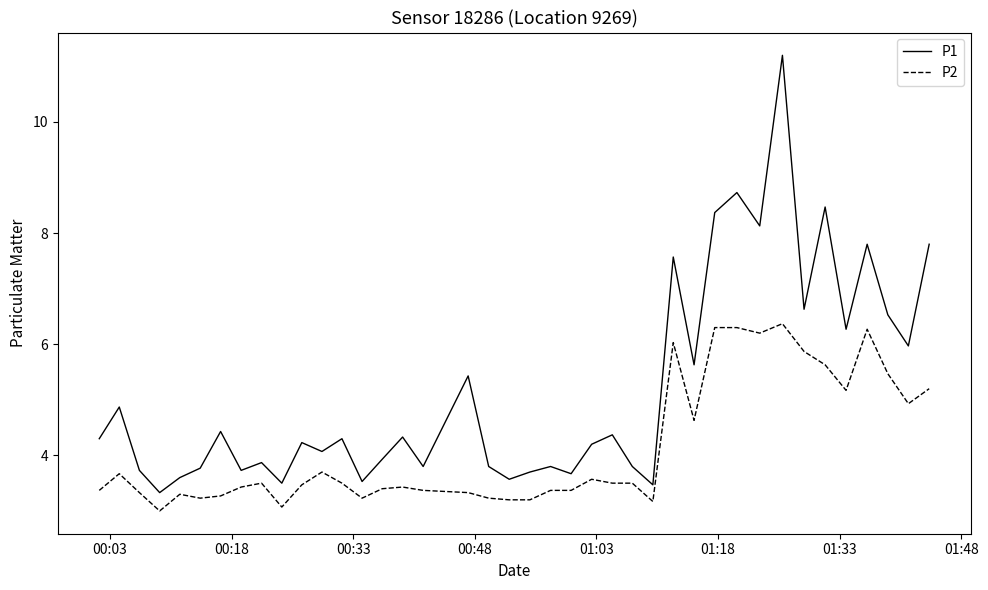

True or false: P1 and P2 cross at least once.

False